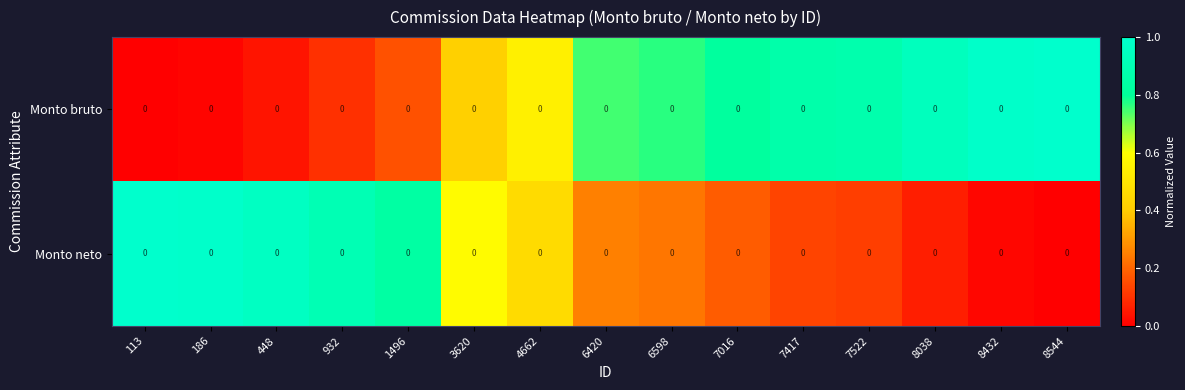

Which has a higher value, 6420 or 448?

6420